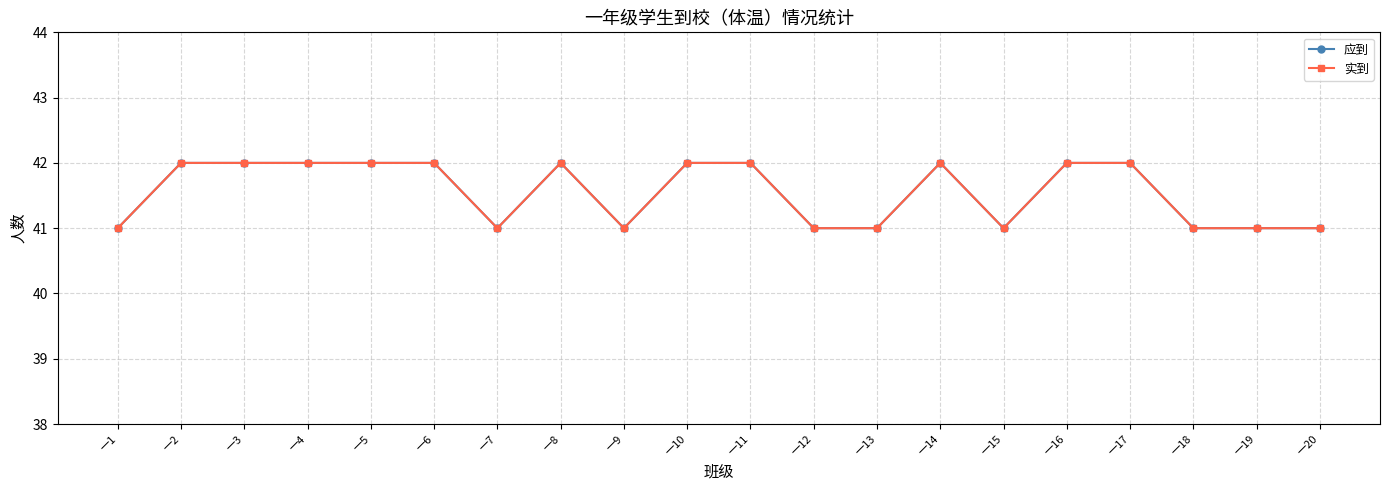

What is the minimum value for 实到?

41